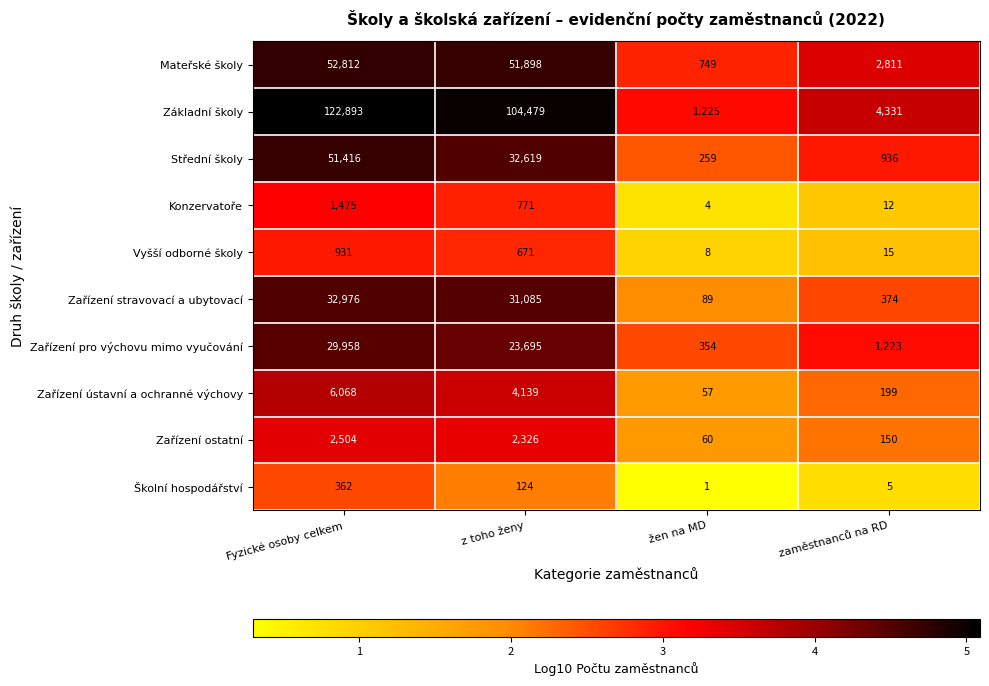

Which label corresponds to the largest value in the chart?

Fyzické osoby celkem